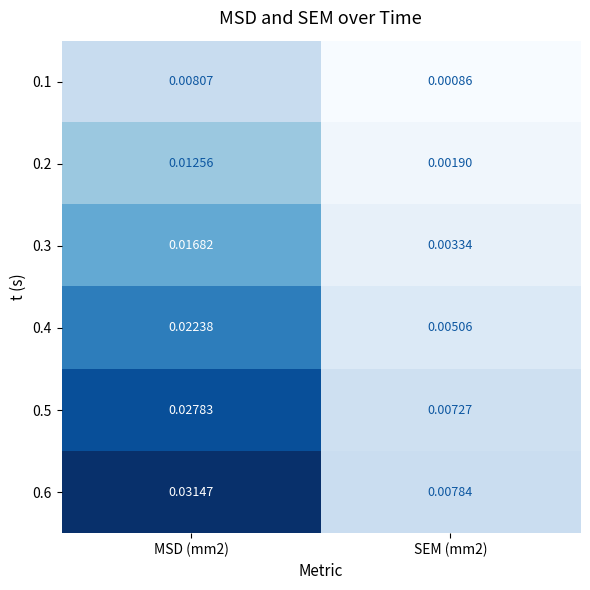

Is the value of 0.1 at MSD (mm2) greater than the value of 0.4 at SEM (mm2)?

Yes